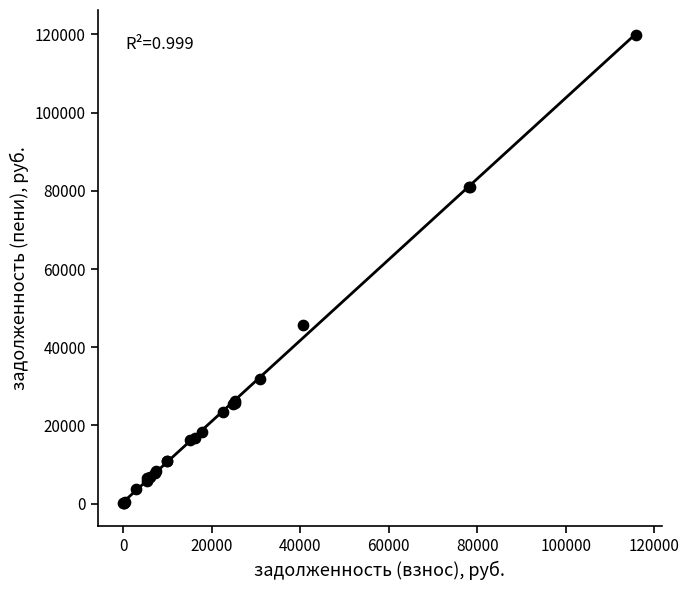

What Y value in the scatter plot is closest to 60052?

45761.5